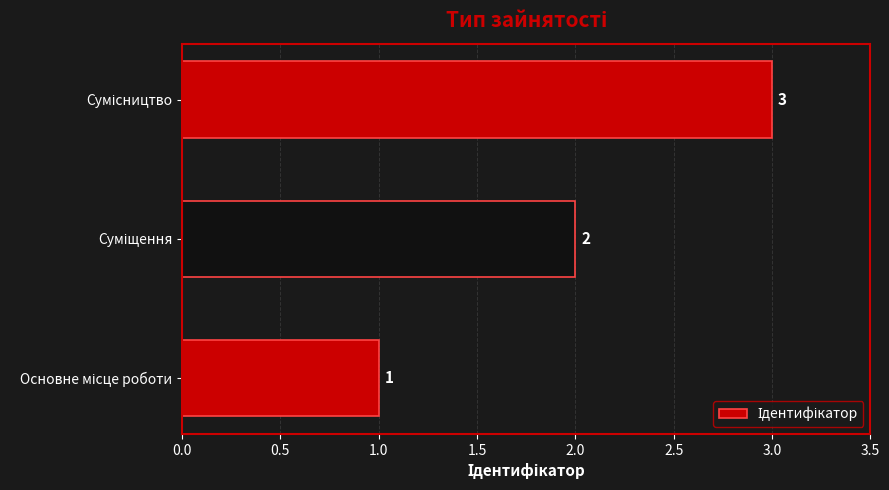

What is the greatest value displayed?

3